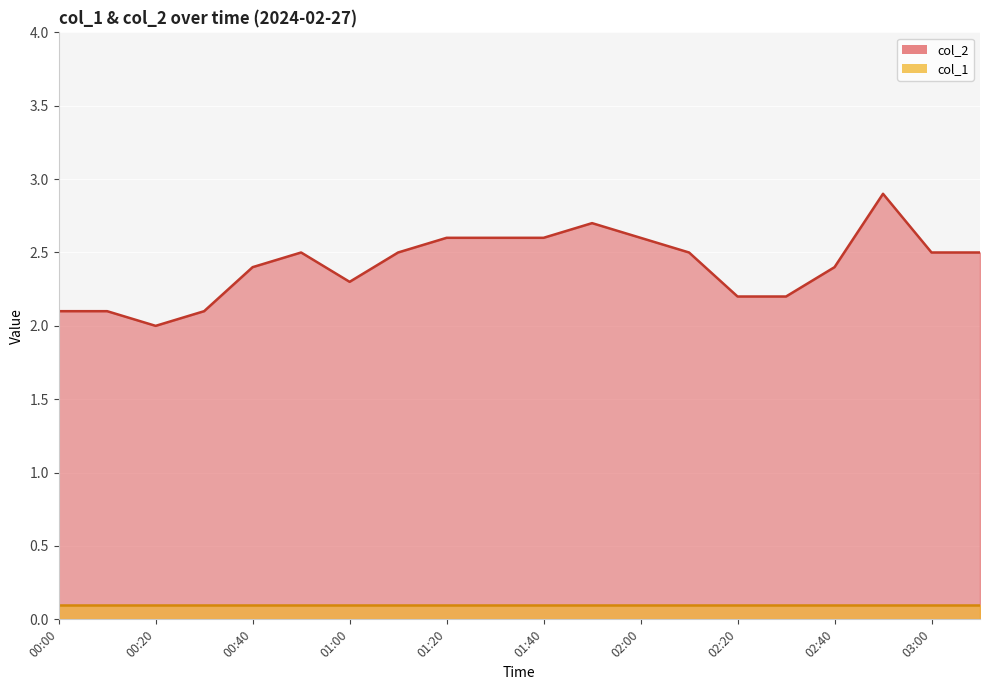

Approximately how many times larger is the value at 02:20 compared to 00:30?

1.0